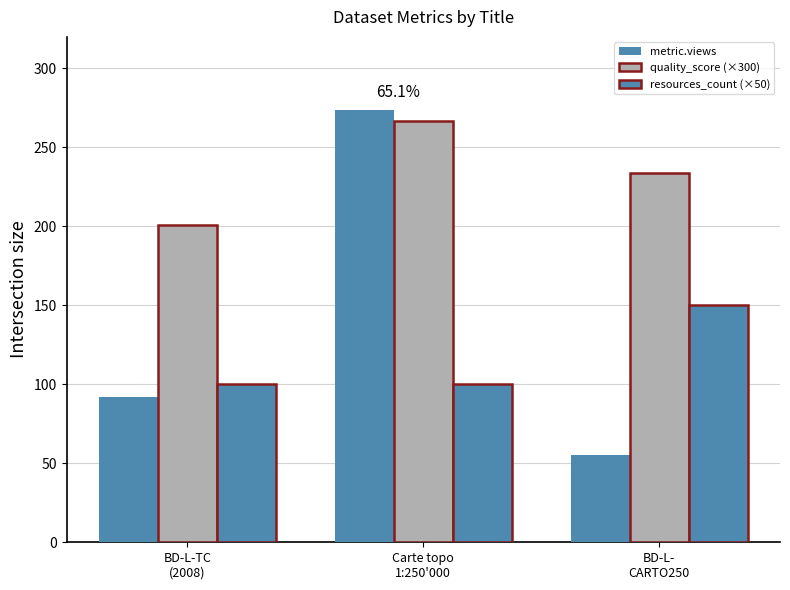

Count the number of categories in the chart.

3